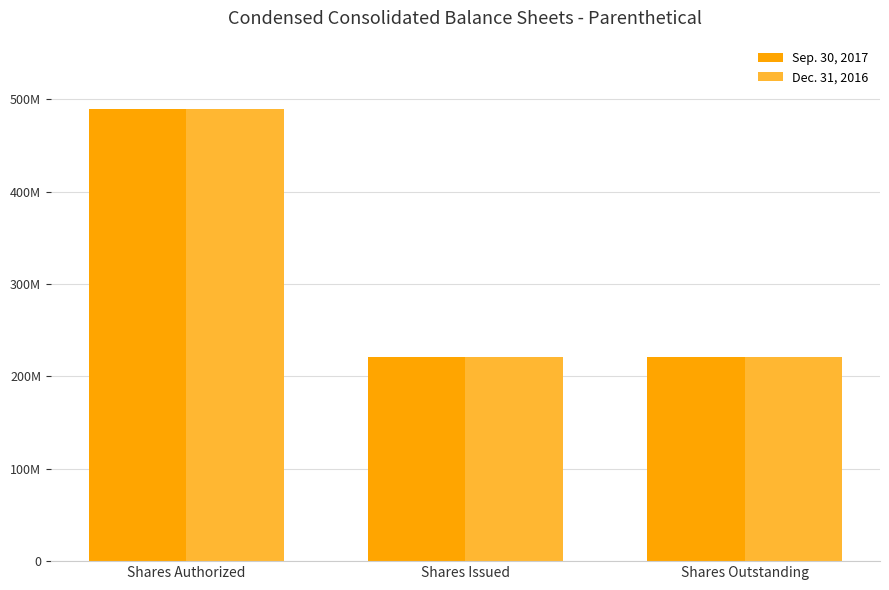

Are the bars grouped side by side (vs. stacked)?

Yes